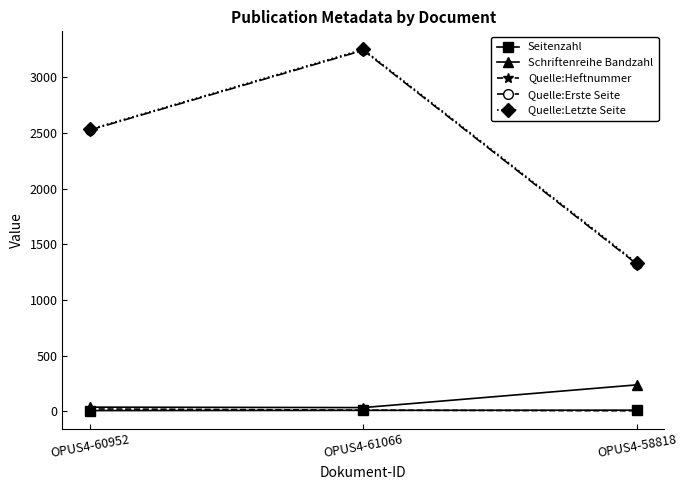

Rank the categories by Quelle:Erste Seite value from lowest to highest.

OPUS4-58818, OPUS4-60952, OPUS4-61066